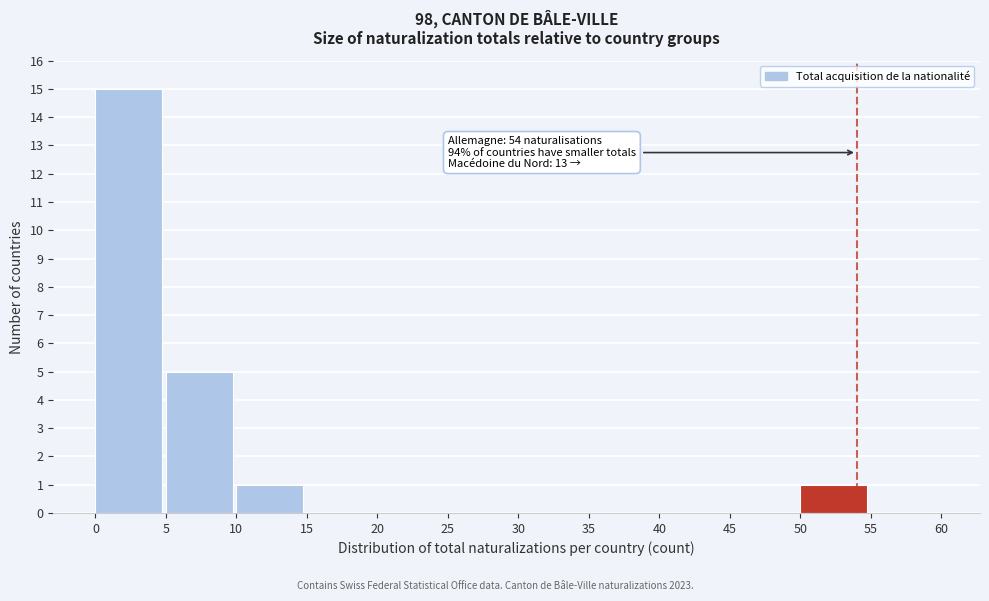

Which range on the x-axis has the tallest bar?

0 to 5